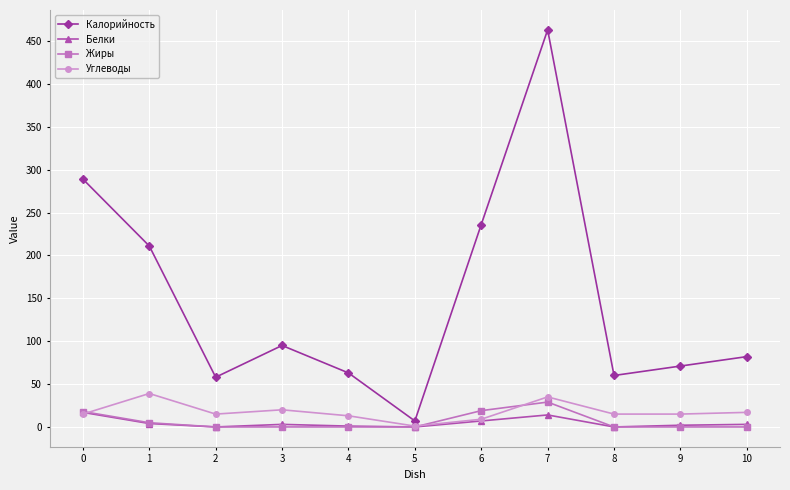

The value of Жиры at 4 is -19.7. True or false?

False